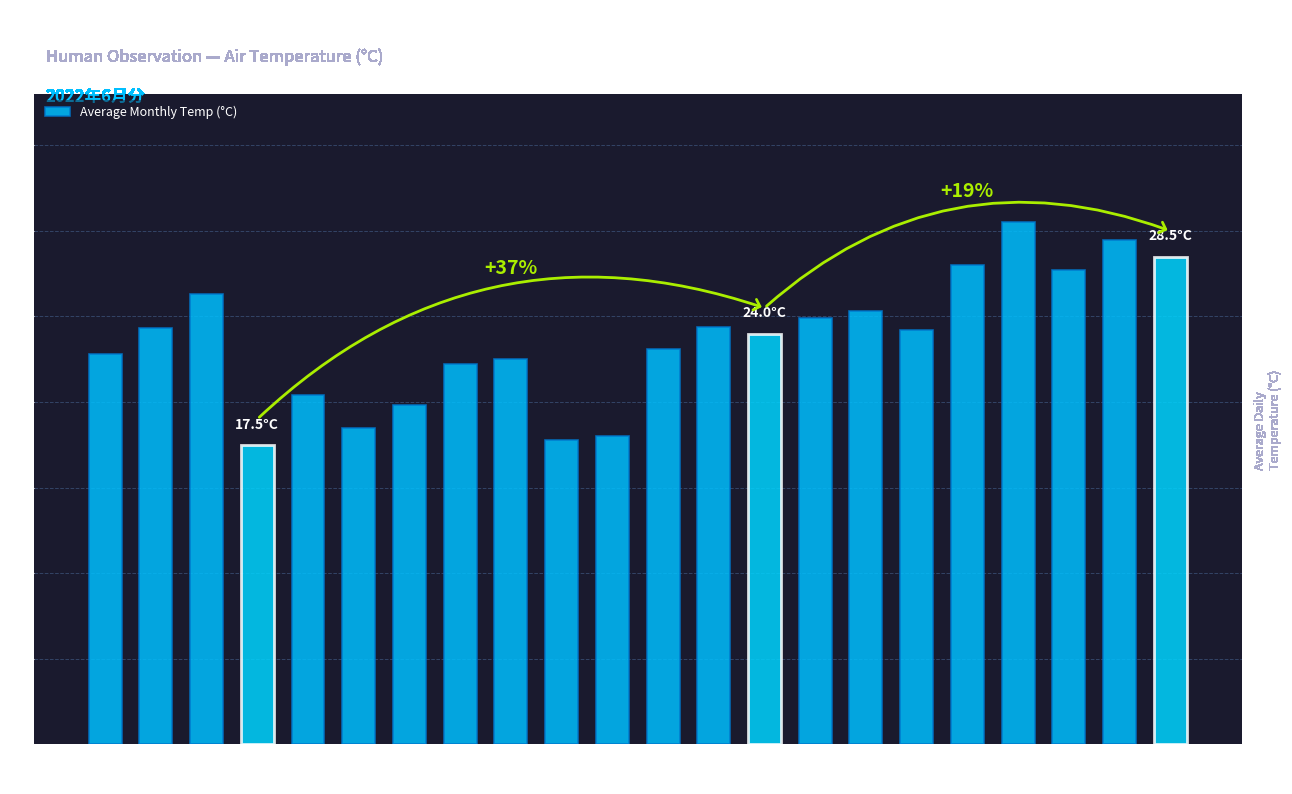

What is the change in value from Day 2 to Day 27?

+6.2